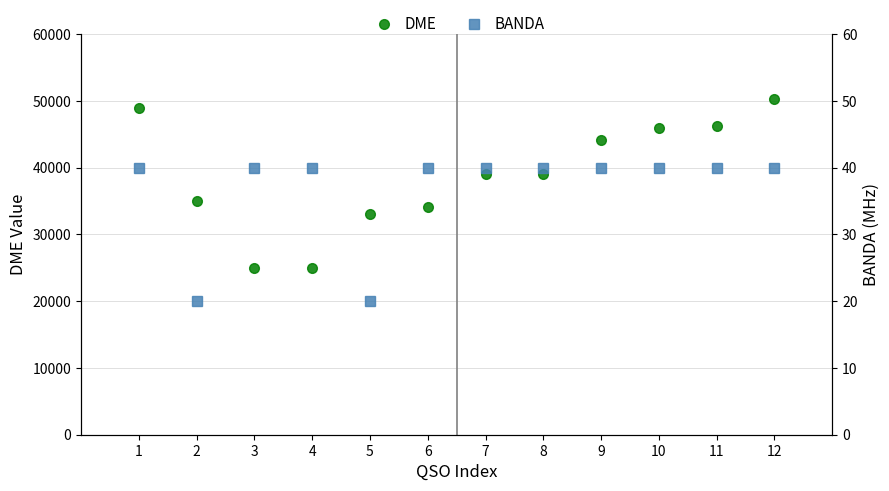

At which category does BANDA reach its first local valley?

2